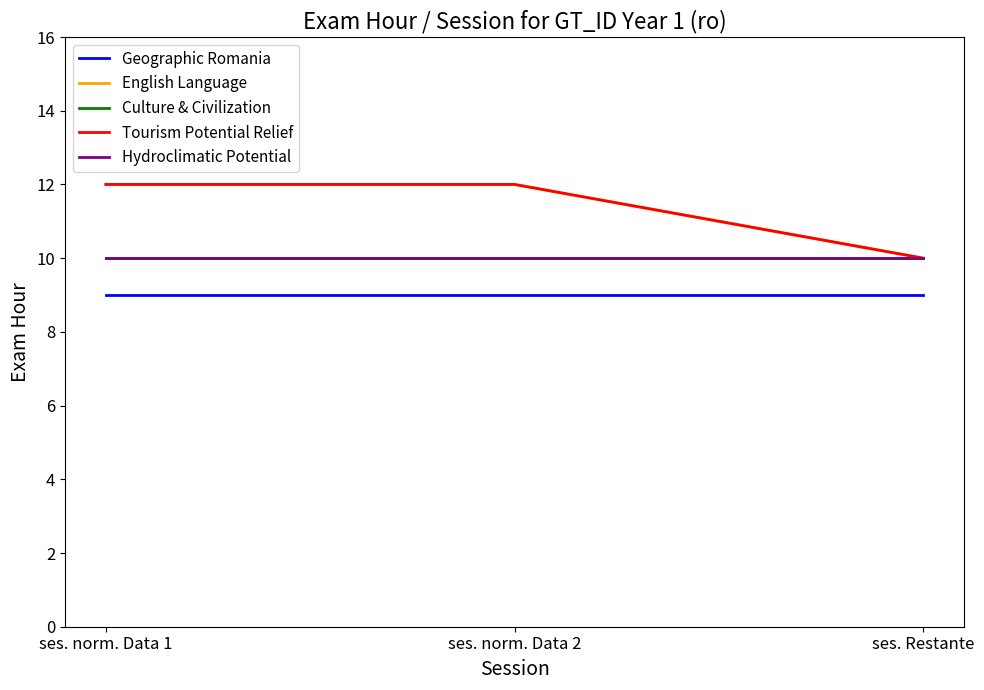

Does the chart have visible grid lines?

No